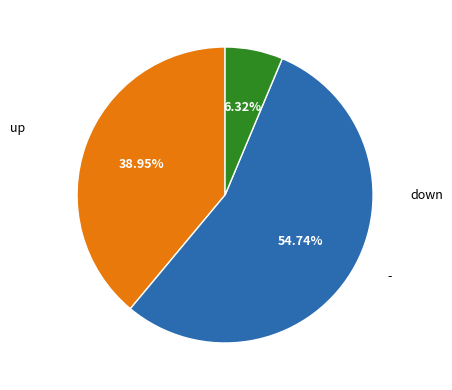

Is there a majority slice in this chart?

Yes